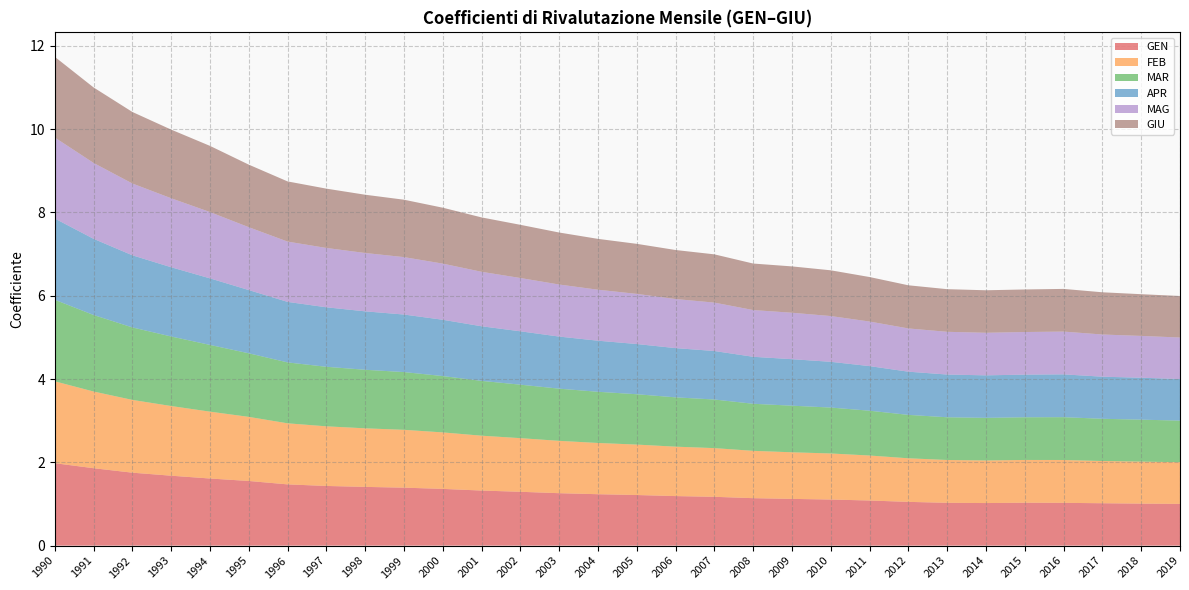

Reading left to right, list all the values displayed in this chart.

GEN: 2.0	1.9	1.8	1.7	1.6	1.6	1.5	1.4	1.4	1.4	1.4	1.3	1.3	1.3	1.2	1.2	1.2	1.2	1.1	1.1	1.1	1.1	1.1	1.0	1.0	1.0	1.0	1.0	1.0	1.0
FEB: 2.0	1.8	1.7	1.7	1.6	1.5	1.5	1.4	1.4	1.4	1.4	1.3	1.3	1.3	1.2	1.2	1.2	1.2	1.1	1.1	1.1	1.1	1.0	1.0	1.0	1.0	1.0	1.0	1.0	1.0
MAR: 2.0	1.8	1.7	1.7	1.6	1.5	1.5	1.4	1.4	1.4	1.4	1.3	1.3	1.3	1.2	1.2	1.2	1.2	1.1	1.1	1.1	1.1	1.0	1.0	1.0	1.0	1.0	1.0	1.0	1.0
APR: 2.0	1.8	1.7	1.7	1.6	1.5	1.5	1.4	1.4	1.4	1.4	1.3	1.3	1.3	1.2	1.2	1.2	1.2	1.1	1.1	1.1	1.1	1.0	1.0	1.0	1.0	1.0	1.0	1.0	1.0
MAG: 1.9	1.8	1.7	1.7	1.6	1.5	1.4	1.4	1.4	1.4	1.3	1.3	1.3	1.2	1.2	1.2	1.2	1.2	1.1	1.1	1.1	1.1	1.0	1.0	1.0	1.0	1.0	1.0	1.0	1.0
GIU: 1.9	1.8	1.7	1.6	1.6	1.5	1.4	1.4	1.4	1.4	1.3	1.3	1.3	1.2	1.2	1.2	1.2	1.2	1.1	1.1	1.1	1.1	1.0	1.0	1.0	1.0	1.0	1.0	1.0	1.0